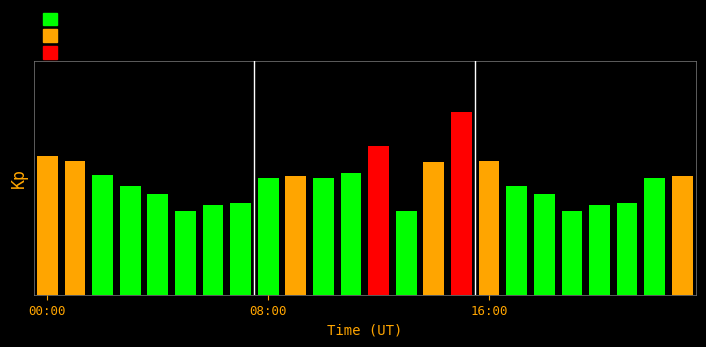

List the labels in order of value, largest first.

15, 12, 00:00, 08:00, 16, 14, 11, 16:00, 9, 23, 10, 8, 22, 3, 17, 4, 18, 7, 21, 6, 20, 5, 19, 13